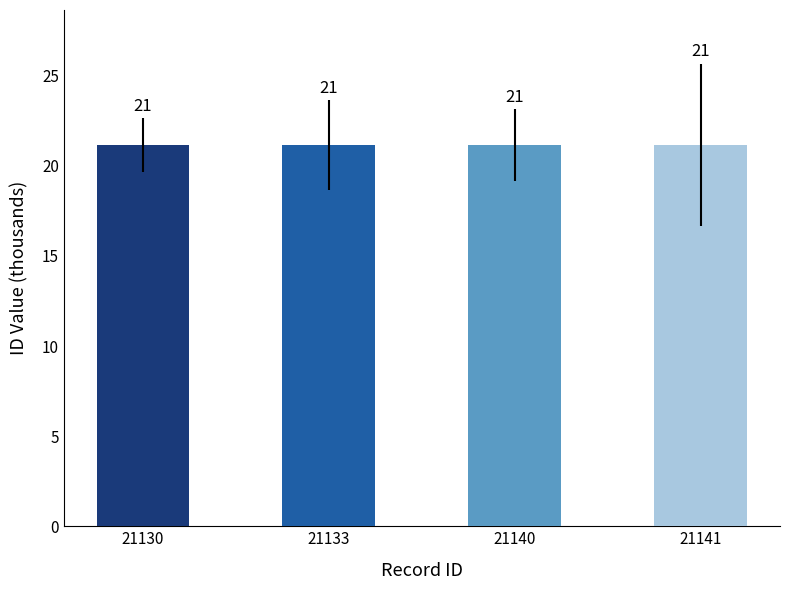

Rank the categories by value from highest to lowest.

21141, 21140, 21133, 21130